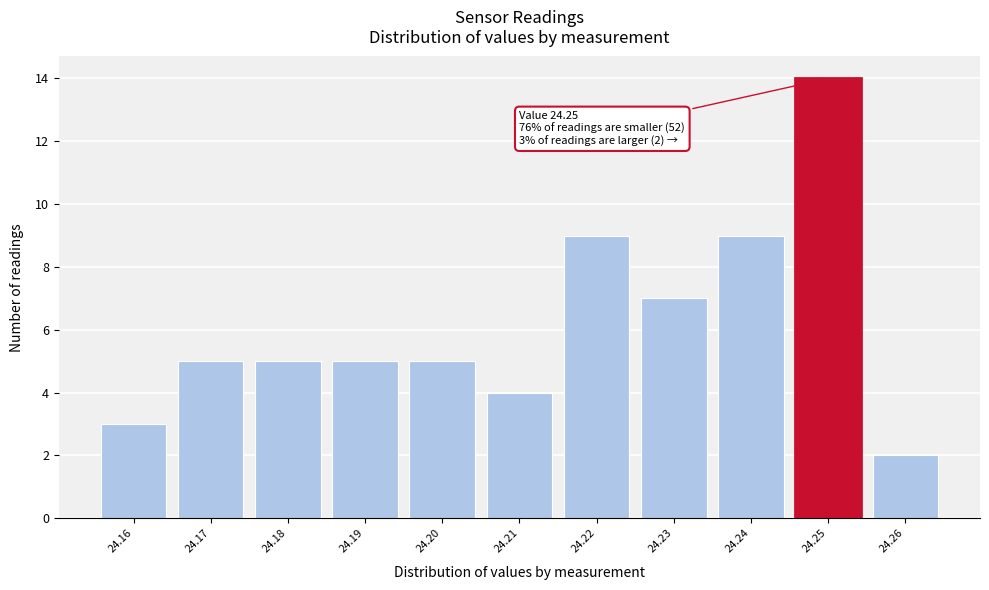

Over which range of the x-axis is the bar tallest?

24.245 to 24.255